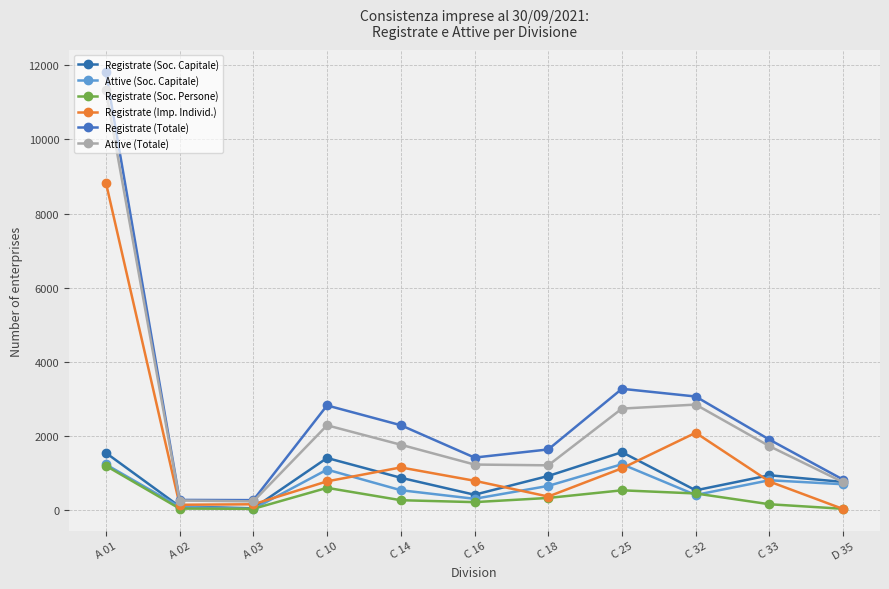

The Registrate (Imp. Individ.) series shows 763 at C 33. True or false?

True